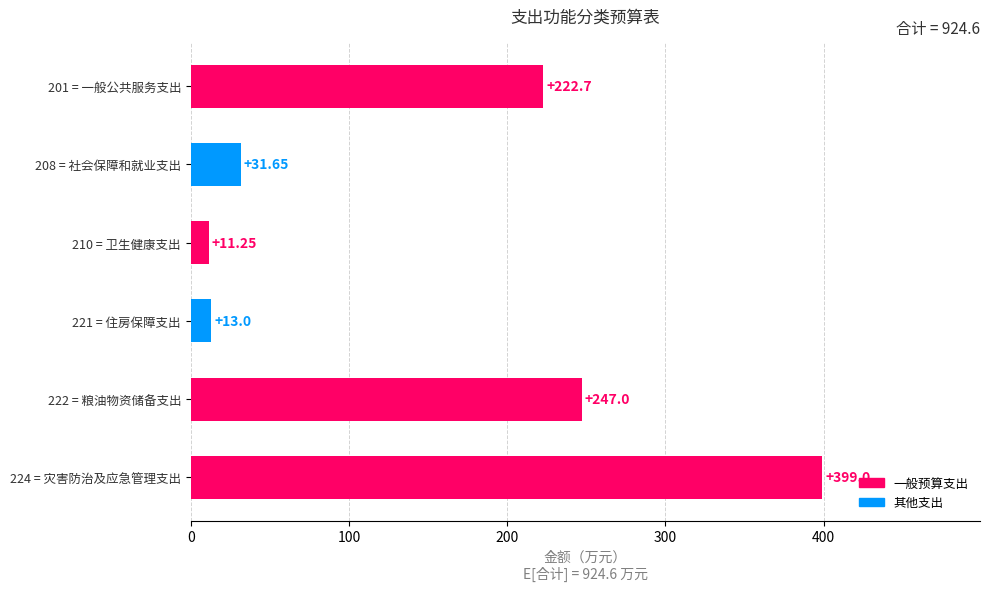

What is the difference between the values at 221 = 住房保障支出 and 224 = 灾害防治及应急管理支出?

386.0